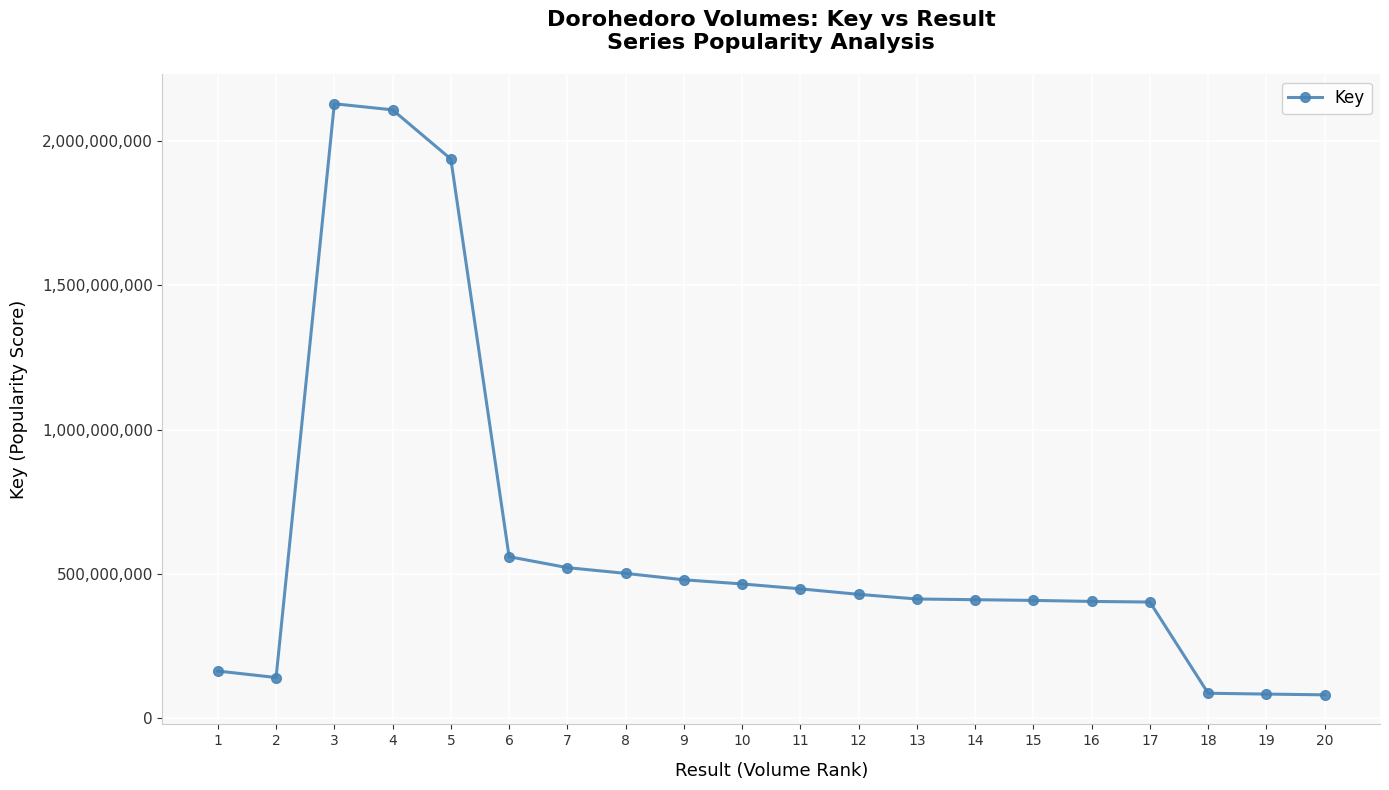

What is the value of the 2nd point from the left?

140271853